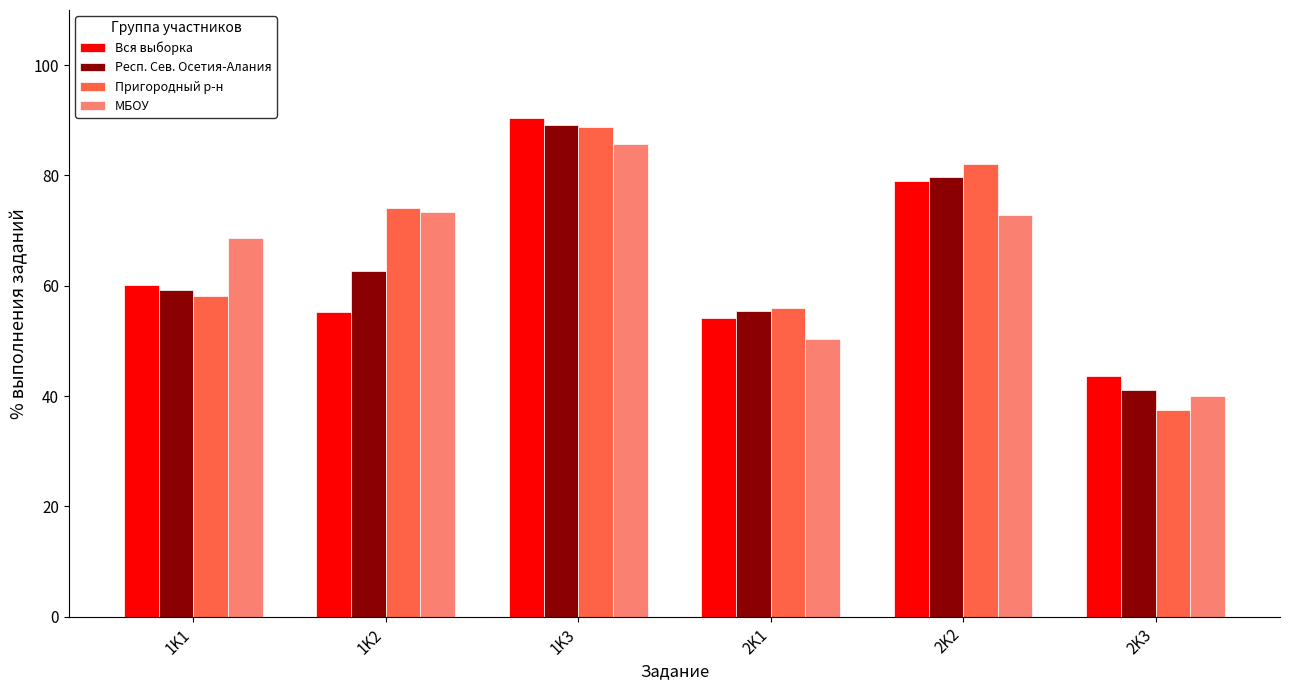

What is the sum of all Вся выборка values?

382.6